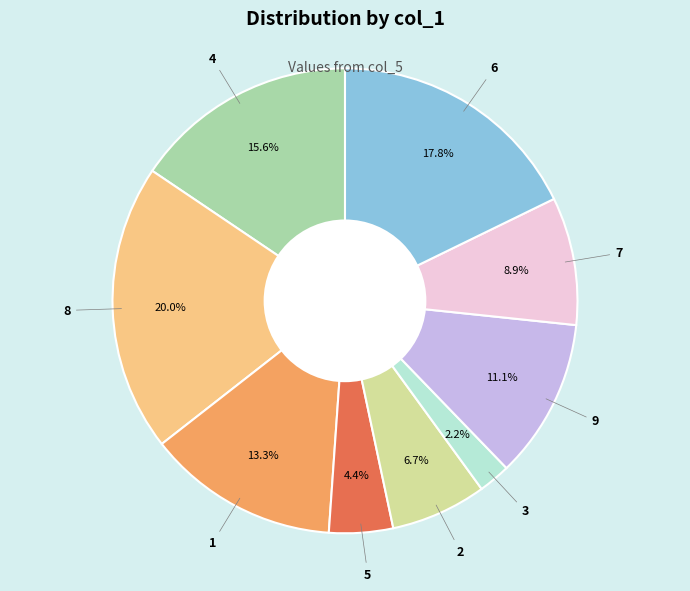

To the nearest percent, what is the average slice percentage?

11%